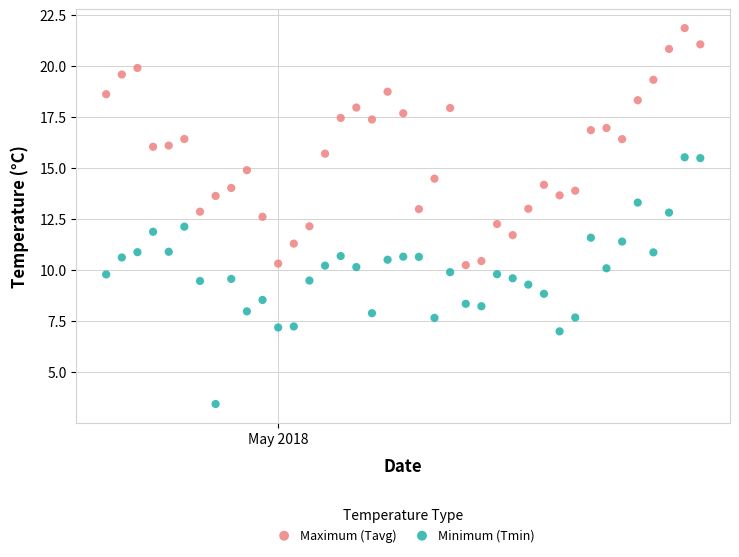

Which series contains the highest Y value?

Maximum (Tavg)